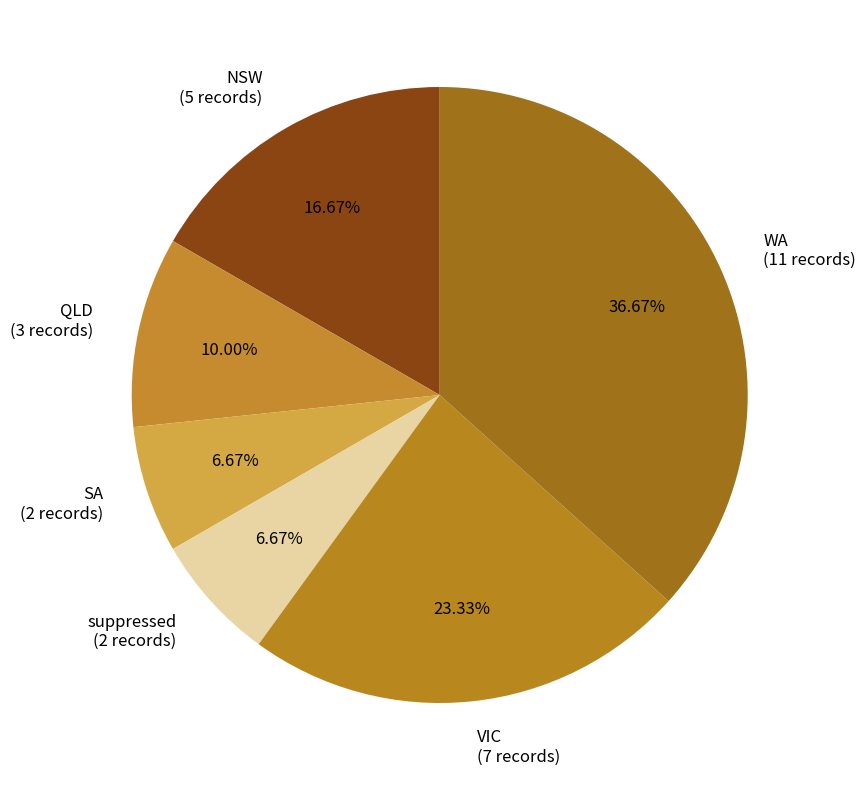

To the nearest percent, what portion does NSW represent?

17%